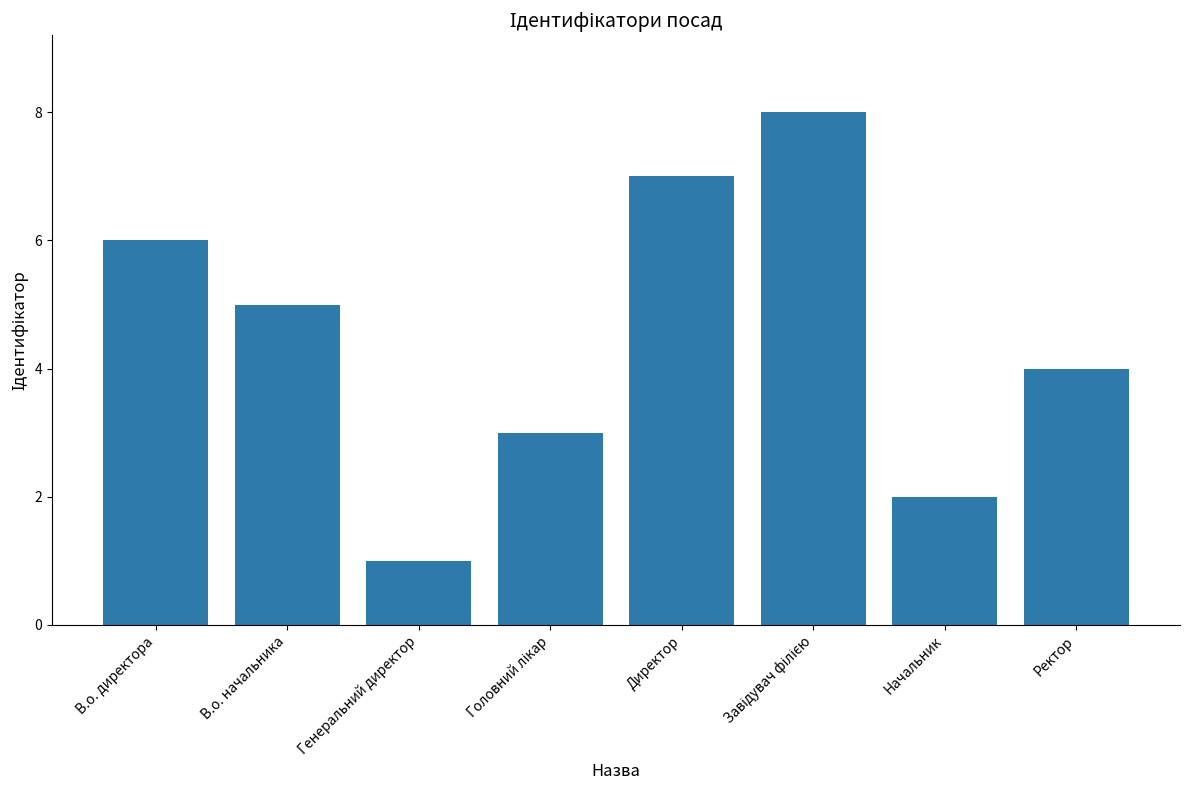

Which has a higher value, В.о. директора or Ректор?

В.о. директора